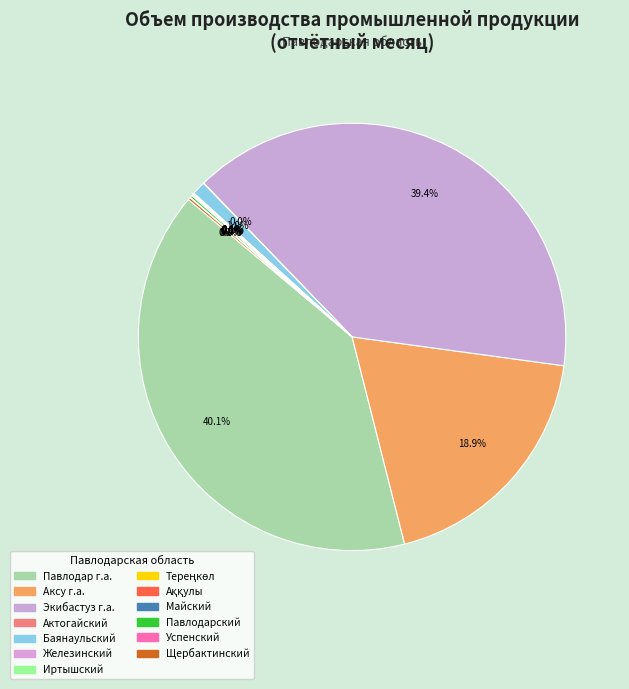

What percentage is the Экибастуз г.а. slice, to the nearest percent?

39%